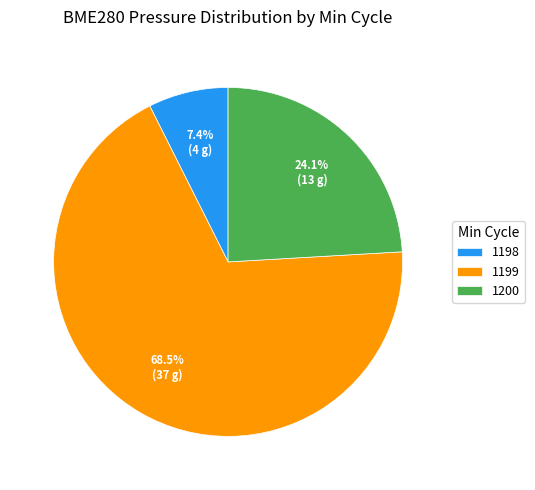

Which category has the biggest portion of the pie?

1199